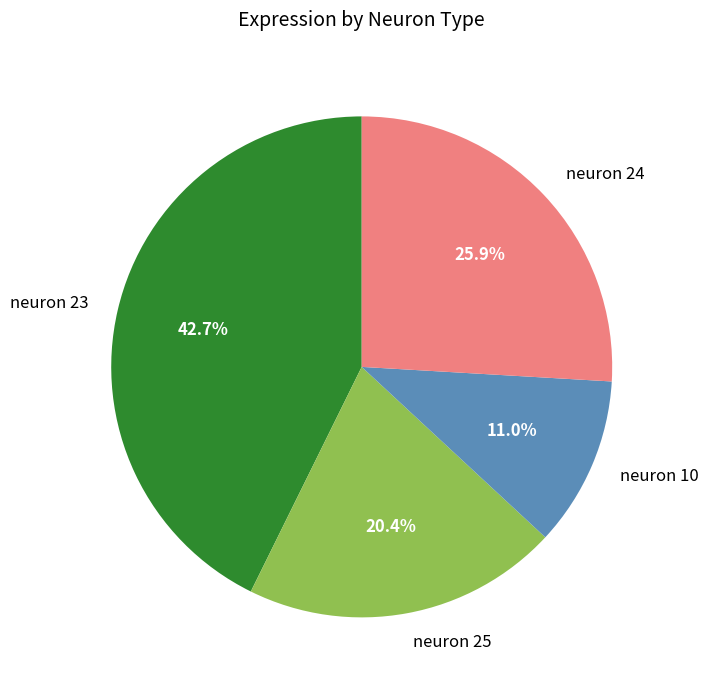

Which category has the biggest portion of the pie?

neuron 23